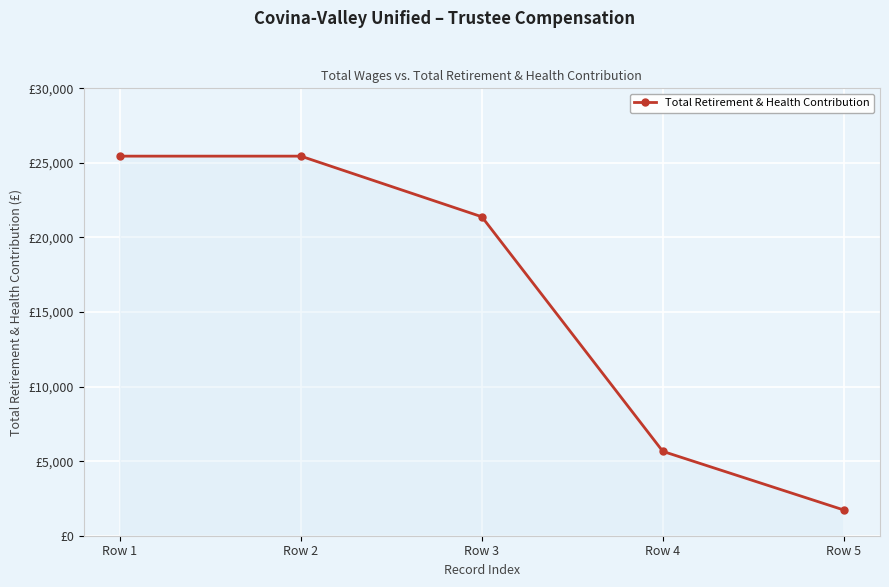

Reading left to right, extract all data points from this chart.

25453	25453	21387	5657	1726